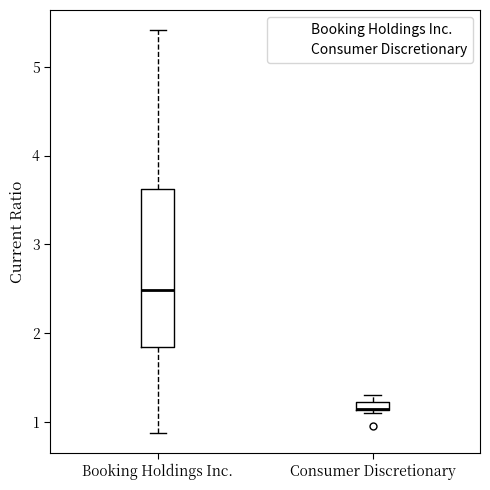

Where does the median line of the box for Booking Holdings Inc. sit on the y-axis? The values are not printed on the chart, so give them approximately, as read against the axis.

2.5